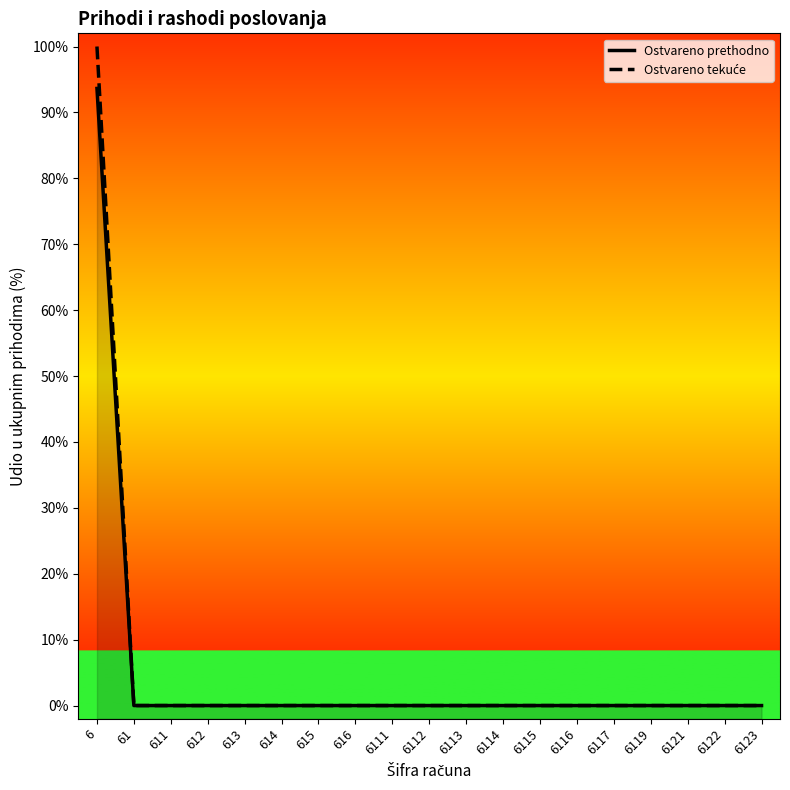

Reading left to right, what are all the values shown in this chart?

Ostvareno prethodno: 6=93.6	61=0.0	611=0.0	612=0.0	613=0.0	614=0.0	615=0.0	616=0.0	6111=0.0	6112=0.0	6113=0.0	6114=0.0	6115=0.0	6116=0.0	6117=0.0	6119=0.0	6121=0.0	6122=0.0	6123=0.0
Ostvareno tekuće: 6=100.0	61=0.0	611=0.0	612=0.0	613=0.0	614=0.0	615=0.0	616=0.0	6111=0.0	6112=0.0	6113=0.0	6114=0.0	6115=0.0	6116=0.0	6117=0.0	6119=0.0	6121=0.0	6122=0.0	6123=0.0